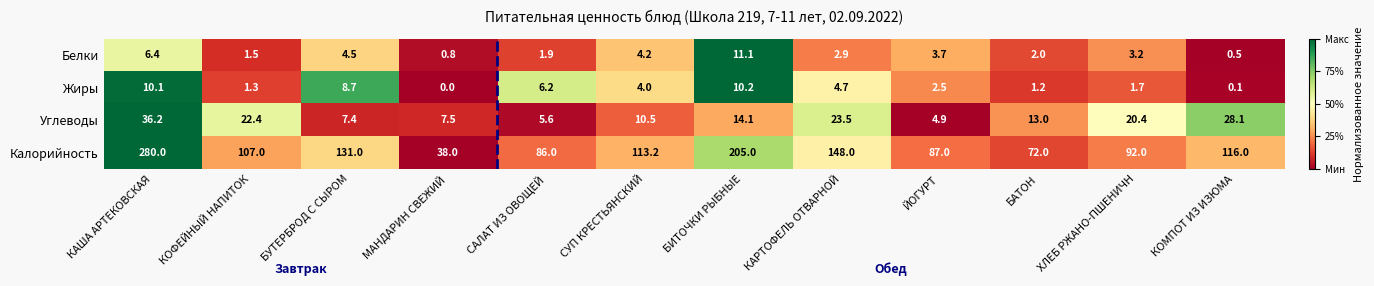

What is the difference between the Жиры values at МАНДАРИН СВЕЖИЙ and САЛАТ ИЗ ОВОЩЕЙ?

6.2